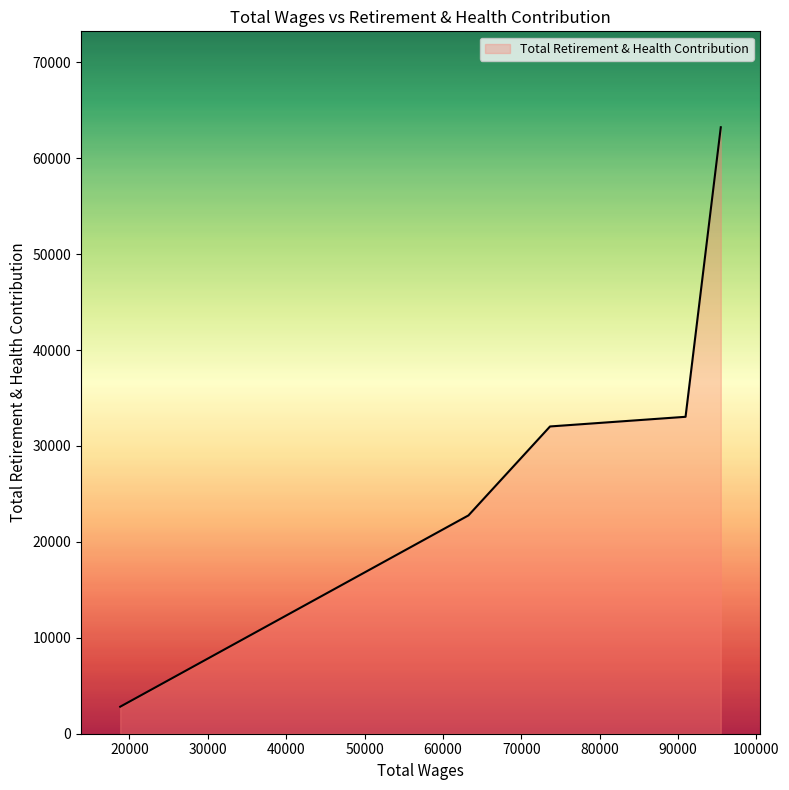

True or false: there are more than 2 points higher than both neighbors.

False